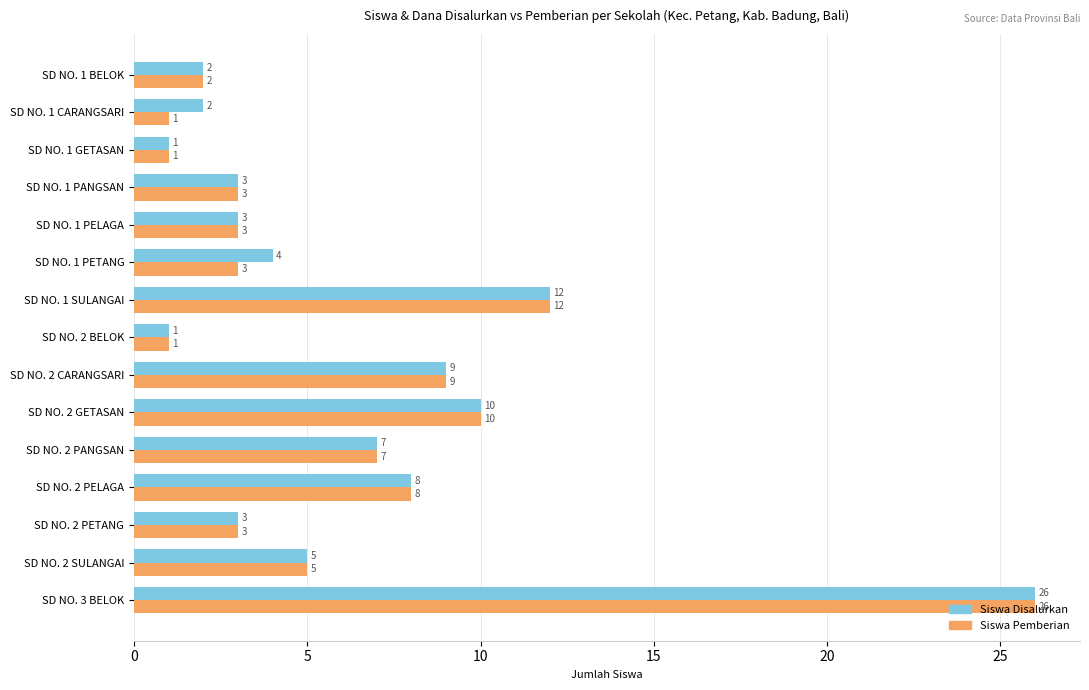

Rank the series by their average value, from highest to lowest.

Siswa Disalurkan, Siswa Pemberian